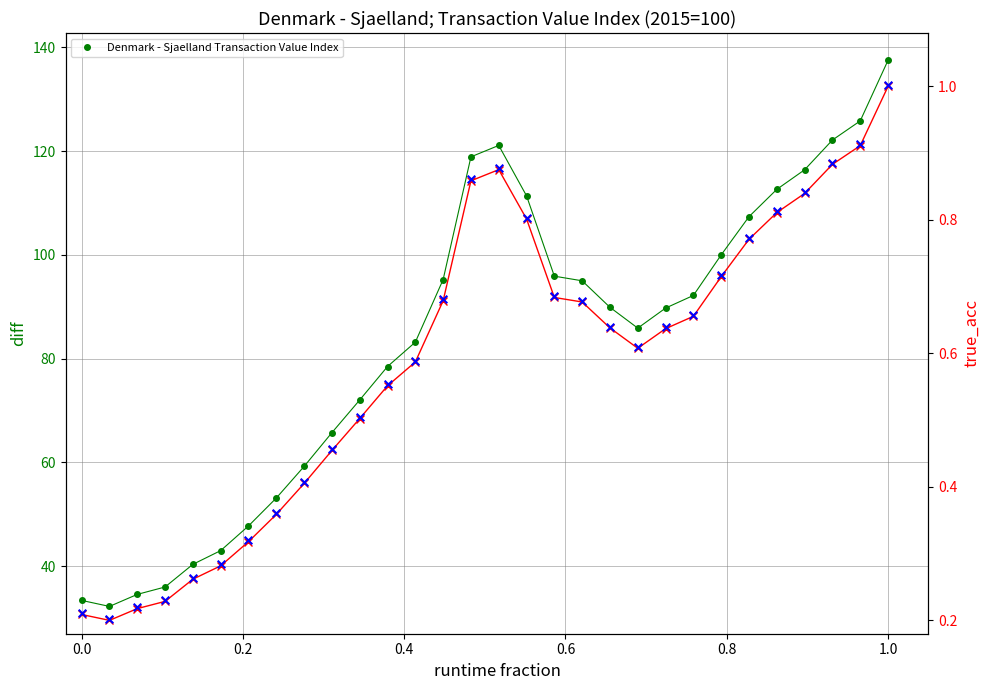

At which category is the sum across all series the highest?

1.0